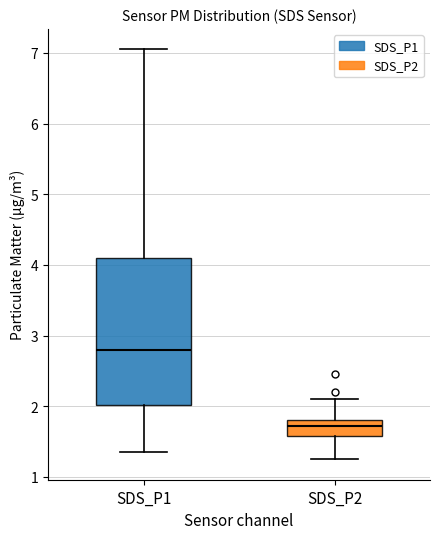

Reading left to right, transcribe this box plot: for each box, give where its median line is, the range the box spans, and where its two whiskers end, as read against the y-axis. The values are not printed on the chart, so give them approximately, as read against the axis.

SDS_P1: median 2.8, box 2.0 to 4.1, whiskers 1.4 to 7.1
SDS_P2: median 1.7, box 1.6 to 1.8, whiskers 1.3 to 2.1